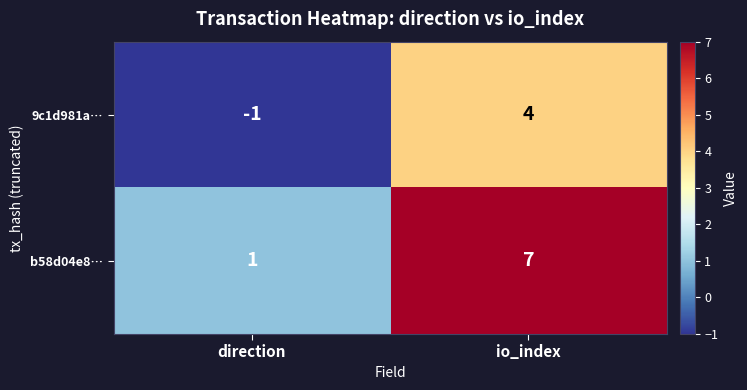

Reading right to left, what are all the values shown in this chart?

9c1d981a…: io_index=4	direction=-1
b58d04e8…: io_index=7	direction=1